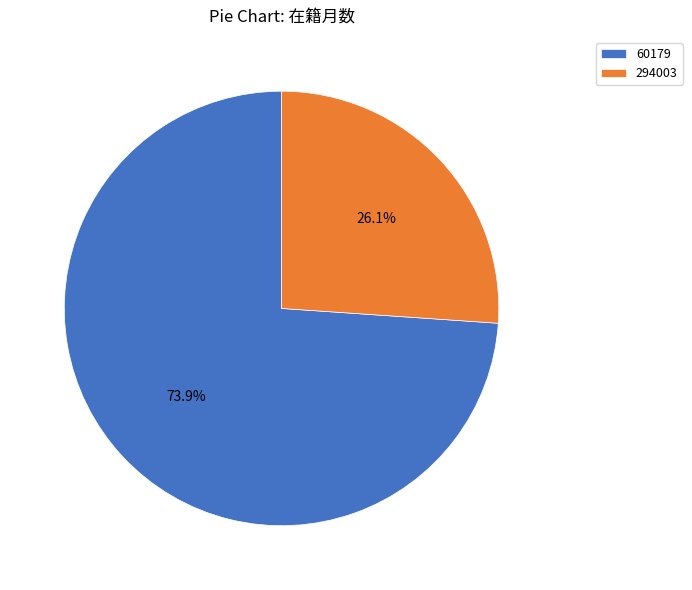

Does 60179 account for over 50% of the chart?

Yes